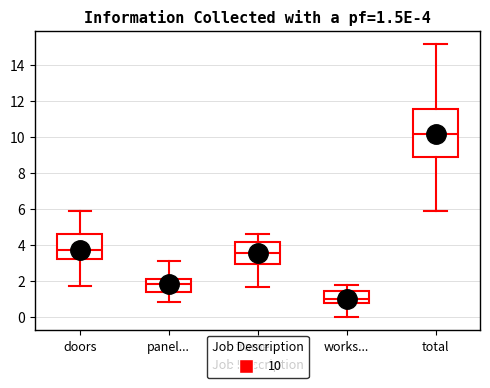

Which box is the tallest, from its lower edge to its upper edge?

total